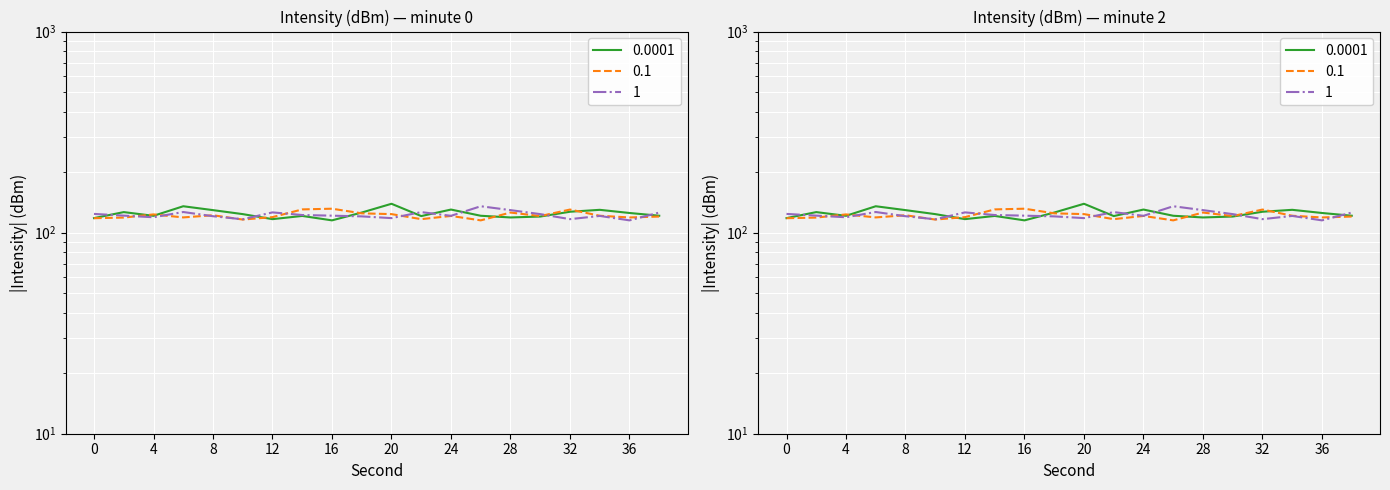

What is the difference between the second highest and second lowest values in the min1 series?

14.3